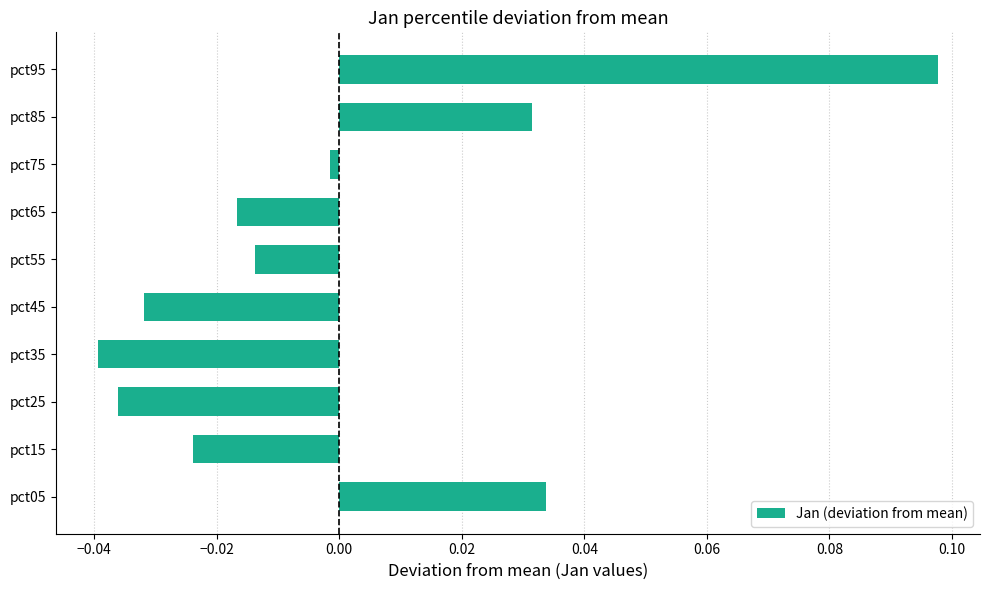

True or false: the data shows -0.1 at pct45.

False